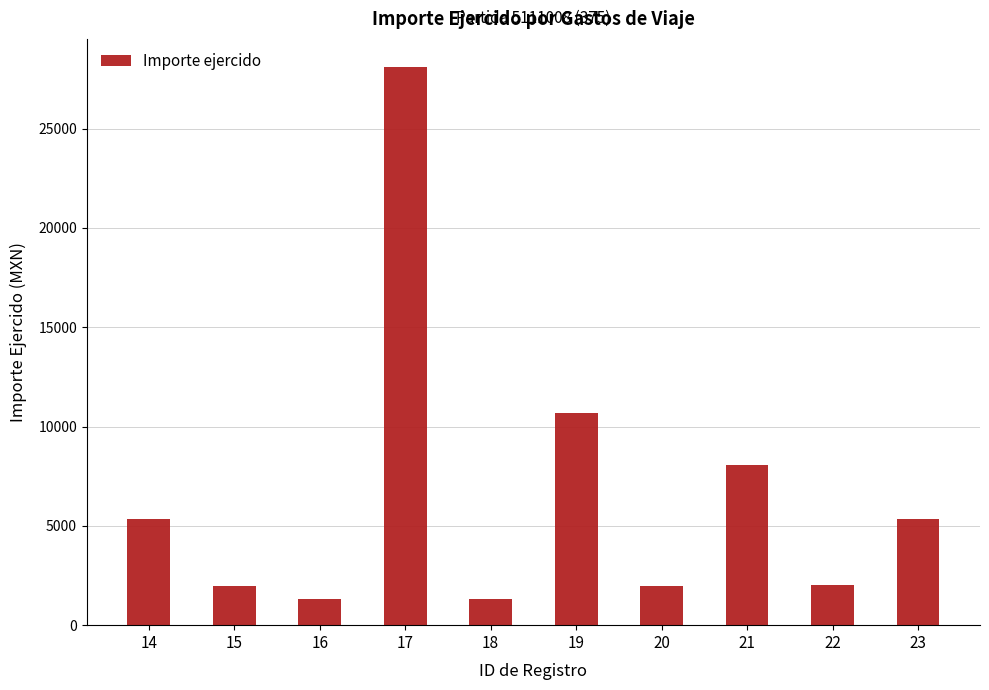

Read the value at 16.

1327.8